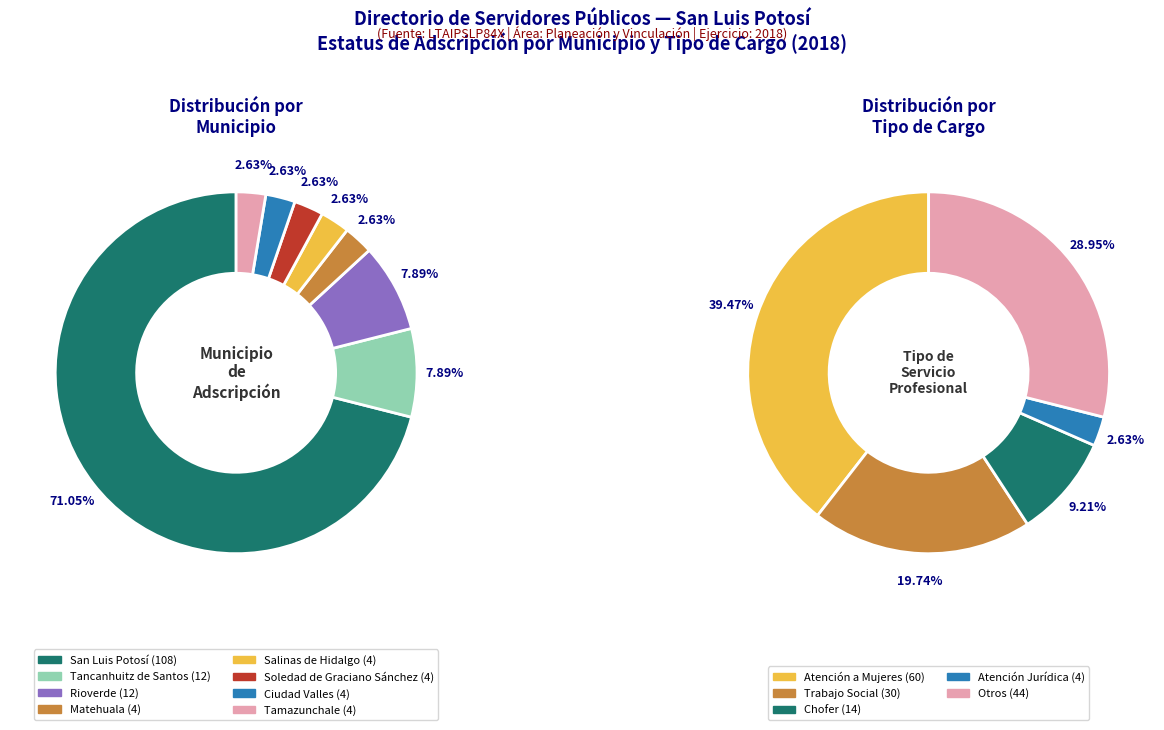

What portion of the pie excludes Tancanhuitz de Santos?

92.1%